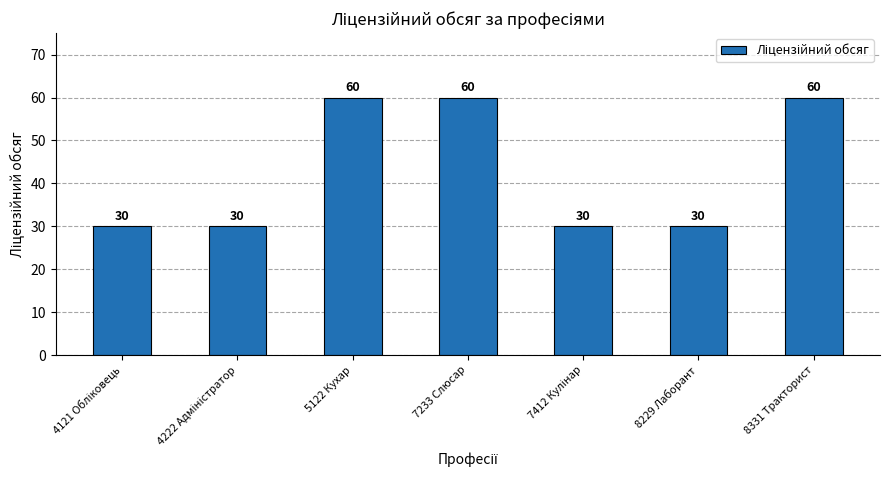

Reading right to left, list all the values displayed in this chart.

60	30	30	60	60	30	30